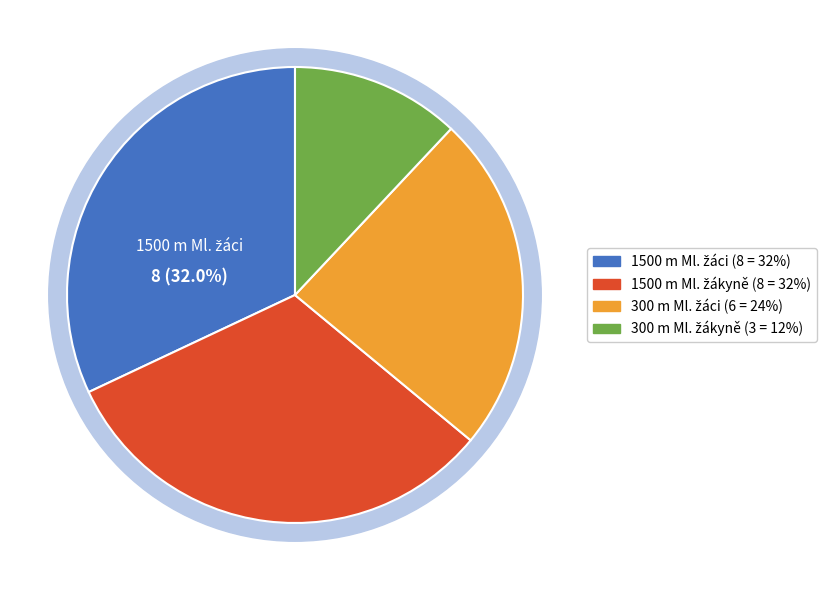

What percentage is the 300 m Ml. žáci slice, to the nearest percent?

24%